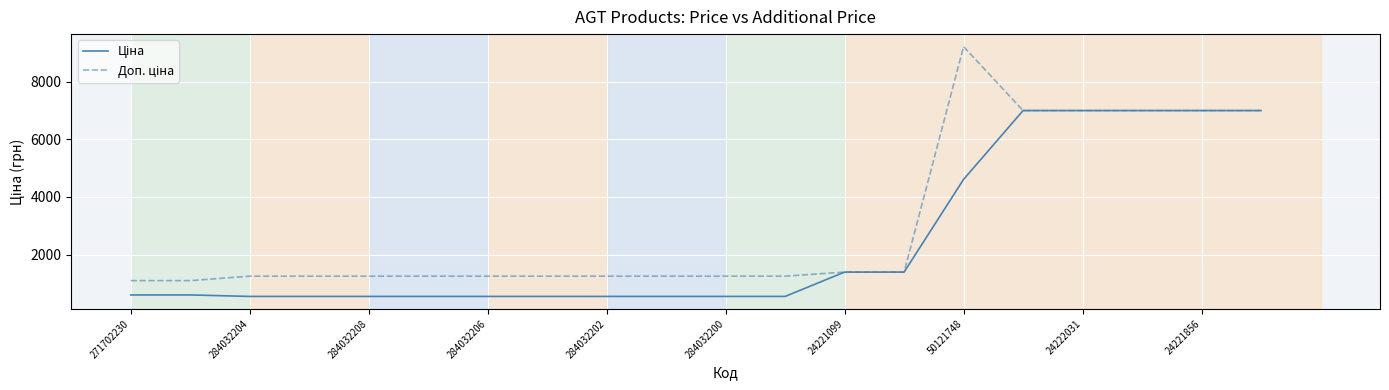

What is the total value across all series at 271702230?

1690.1